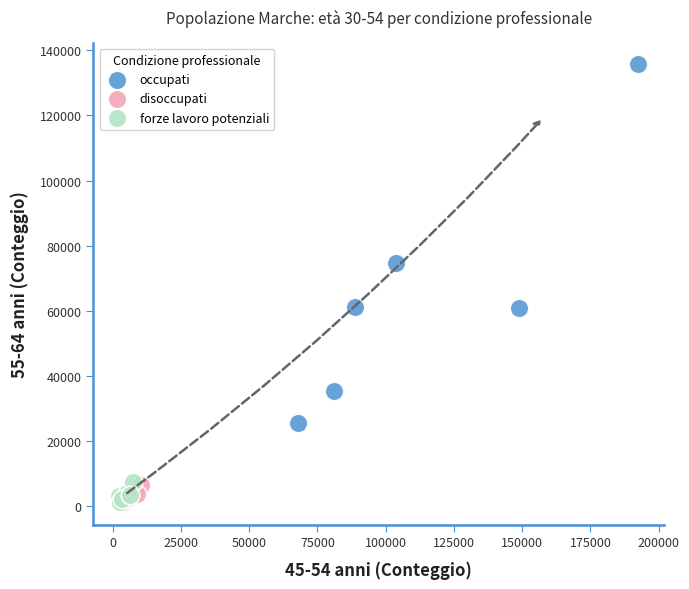

Which series has the largest Y range (max minus min)?

occupati